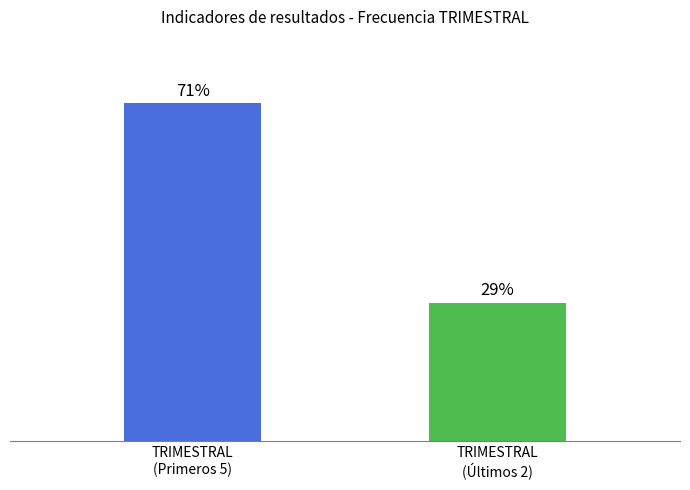

What is the label of the 2nd bar from the left?

TRIMESTRAL
(Últimos 2)